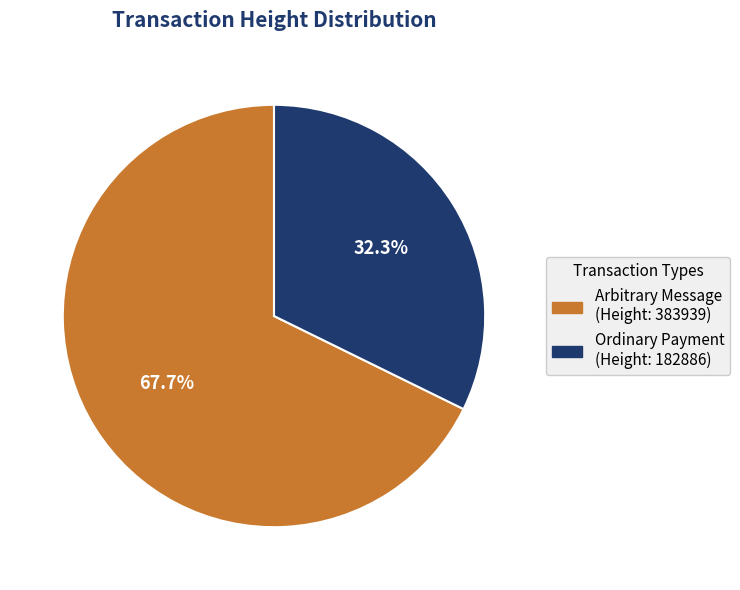

Approximately how many times larger is the value at Ordinary Payment (Height: 182886) compared to Arbitrary Message (Height: 383939)?

0.5